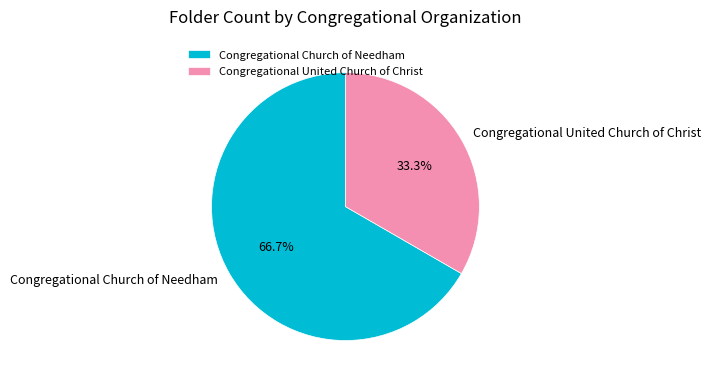

Rank the categories by value from lowest to highest.

Congregational United Church of Christ, Congregational Church of Needham